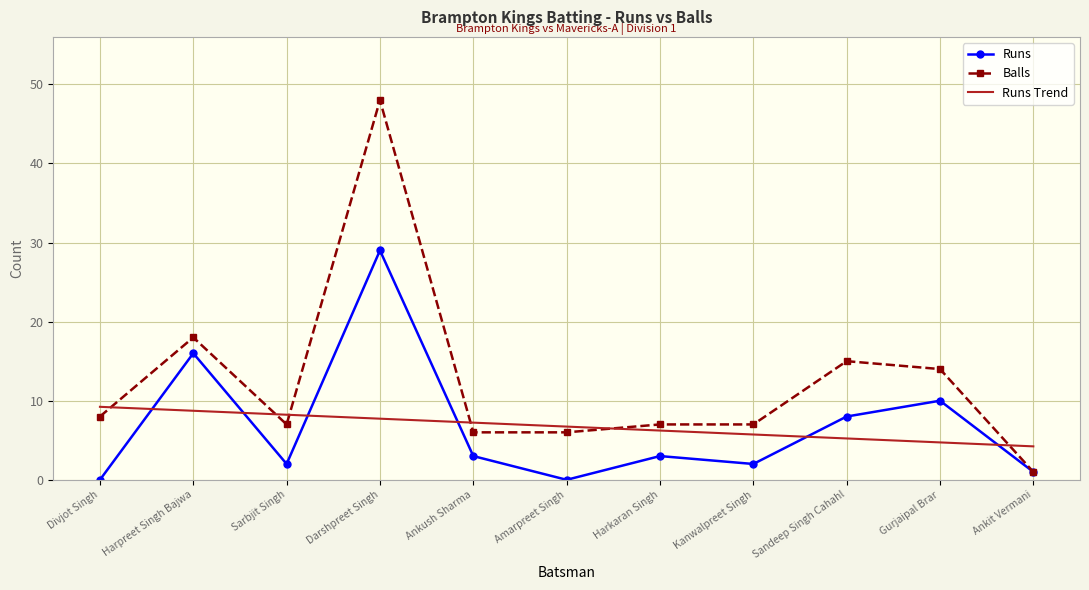

Which series ends up on top after the final intersection of Runs and Runs Trend?

Runs Trend